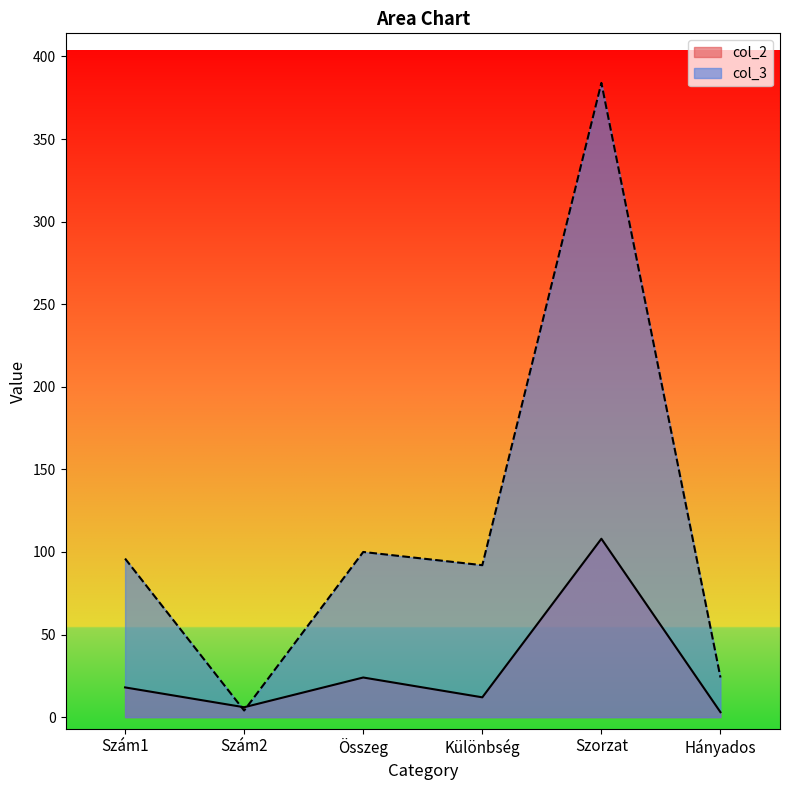

True or false: col_3 has more than 1 points higher than both neighbors.

True